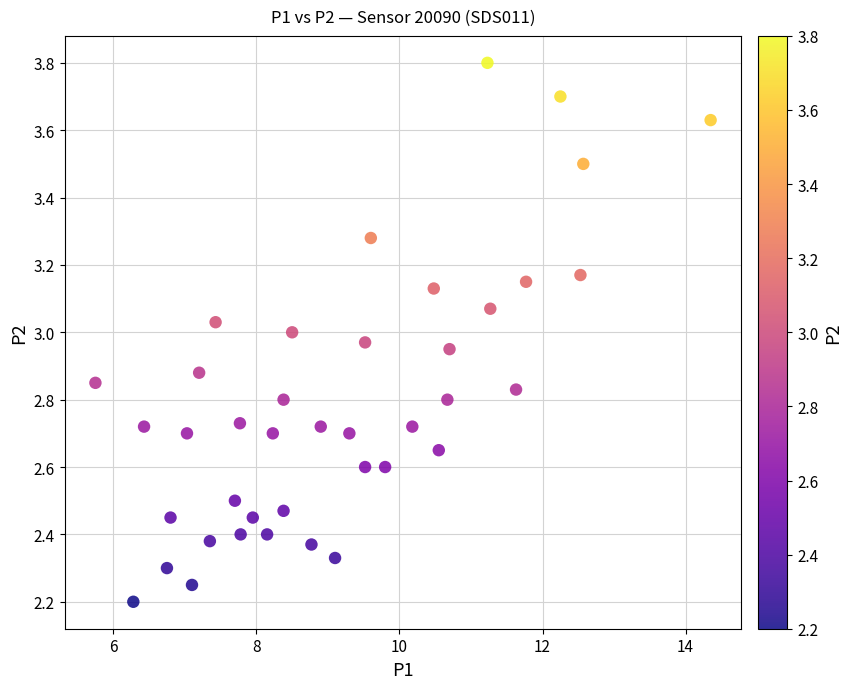

What is the range of Y values (max minus min)?

1.6